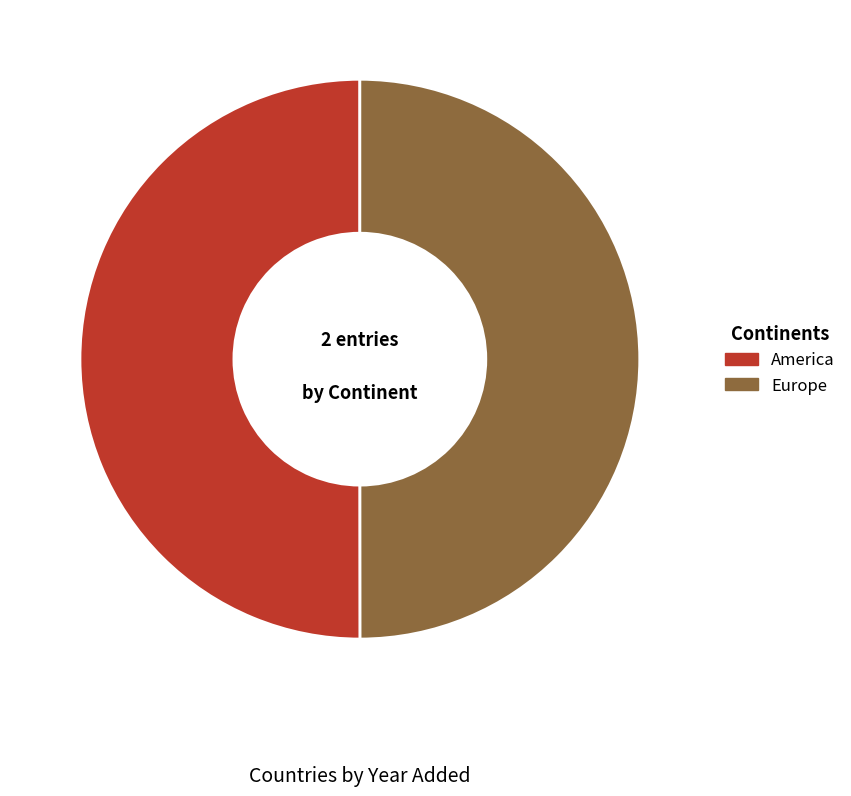

Count the number of slices in the pie.

2